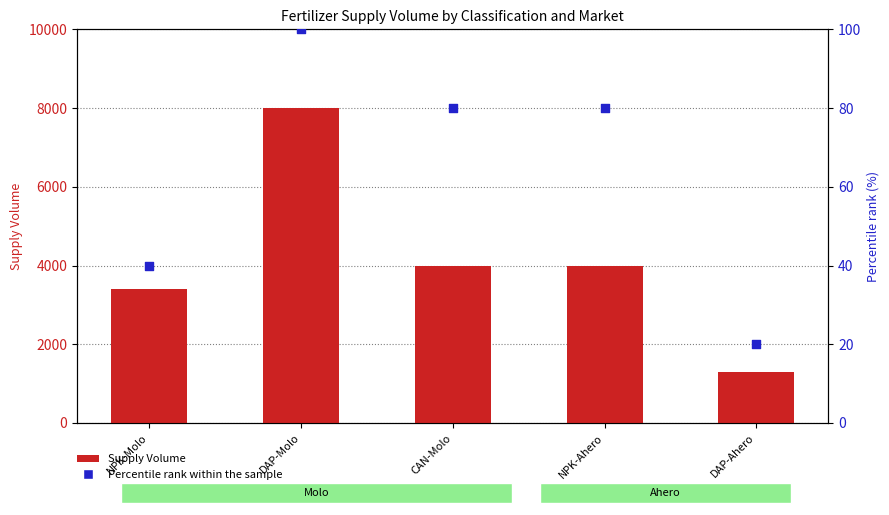

Which series has the widest spread of Y values?

Supply Volume